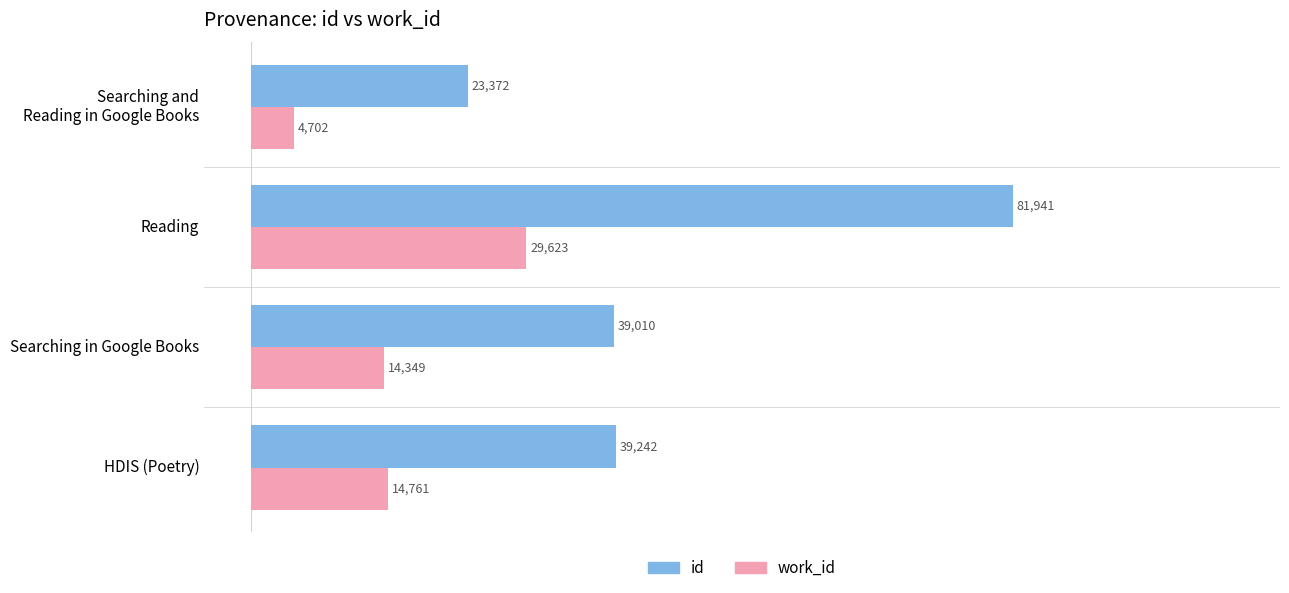

Which series changed the most between HDIS (Poetry) and Reading?

id